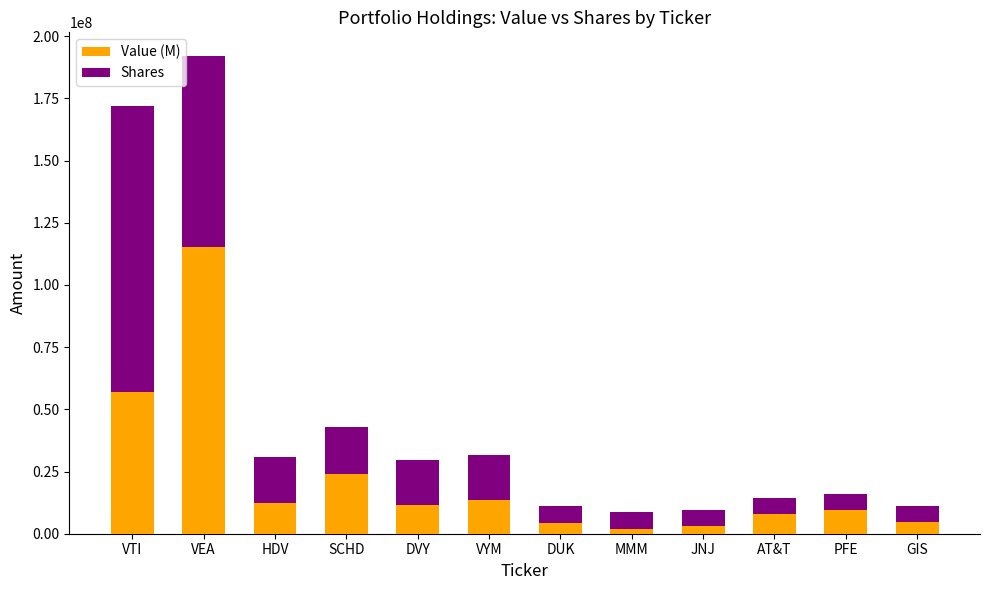

What is the highest value of the Value (M) series?

115108000.0